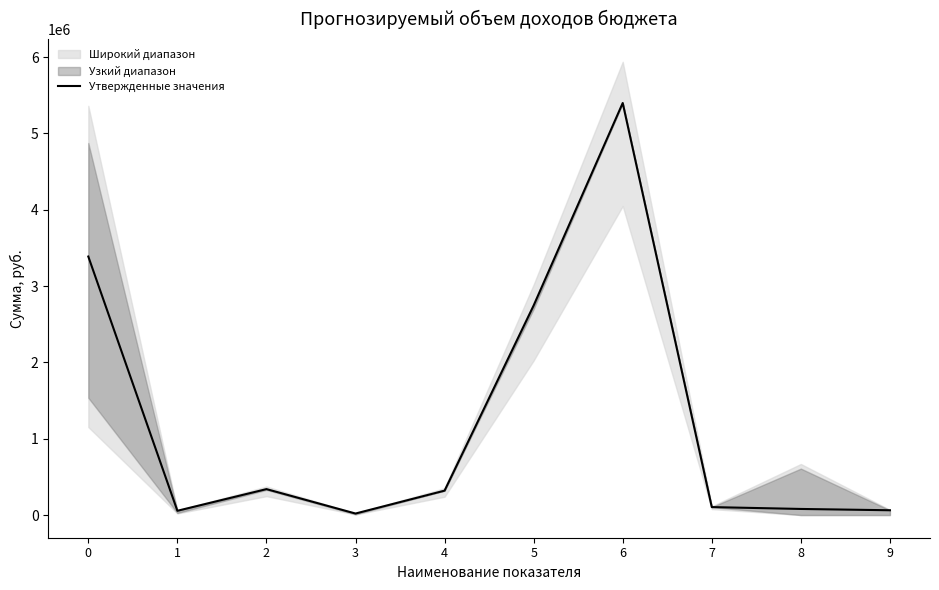

At which category does the data reach its first local valley?

1